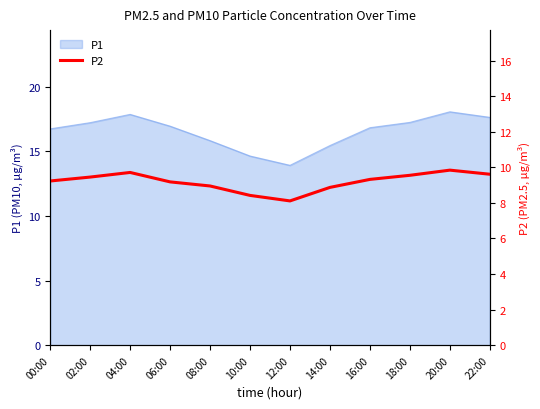

What is the change in value from 00:00 to 22:00?

+0.4